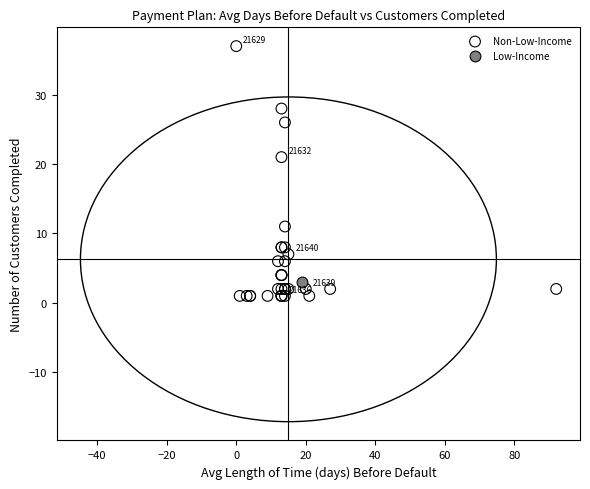

What are all the series names shown in the legend?

Non-Low-Income, Low-Income